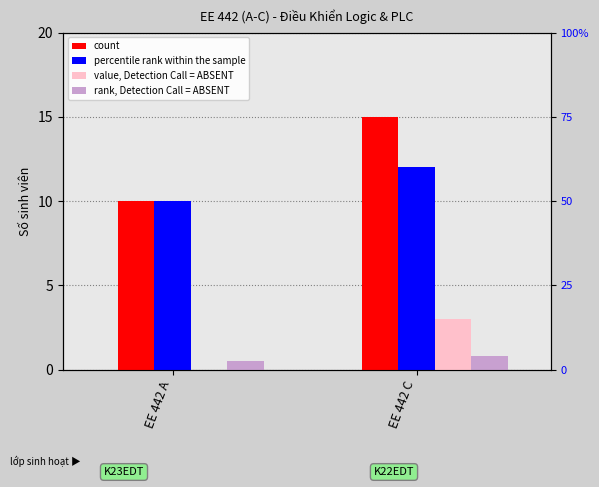

Rank the series by their maximum value, from highest to lowest.

count, percentile rank within the sample, value, Detection Call = ABSENT, rank, Detection Call = ABSENT